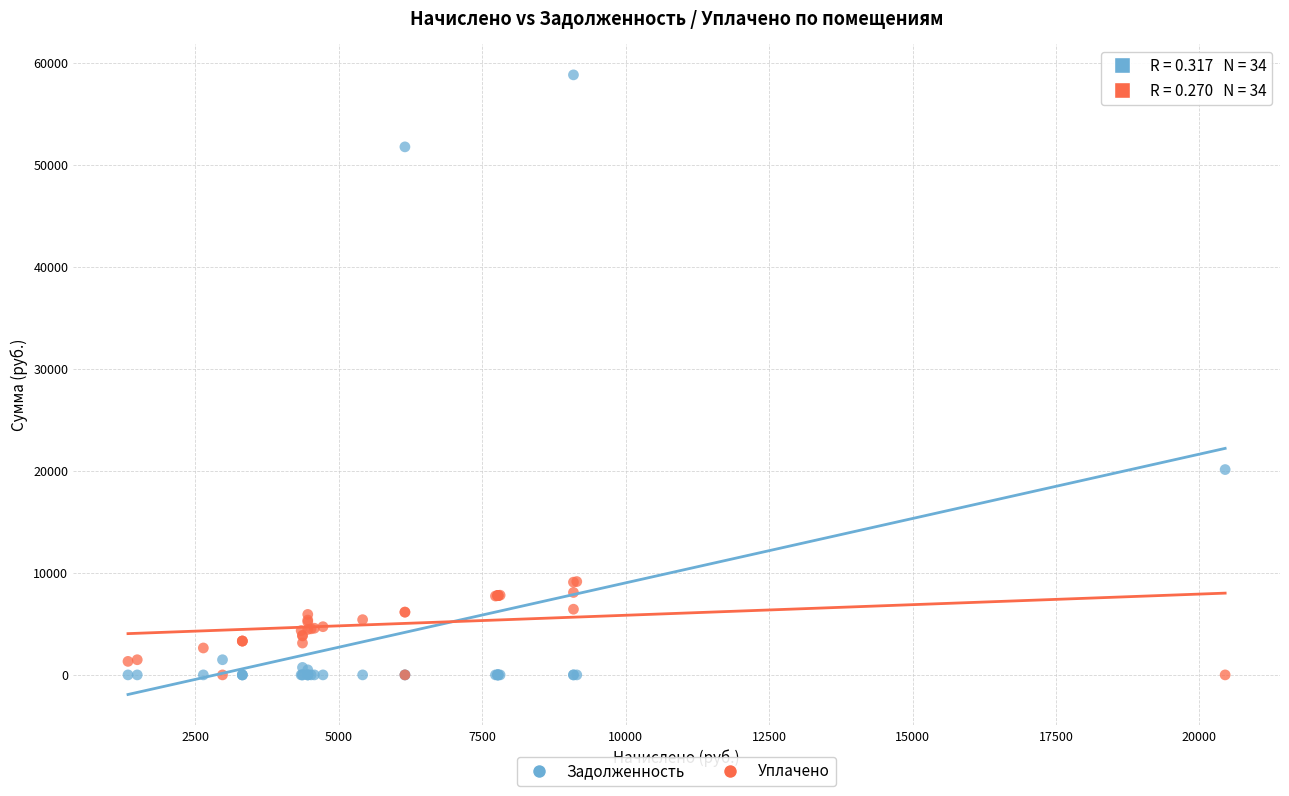

Which series contains the highest Y value?

Задолженность